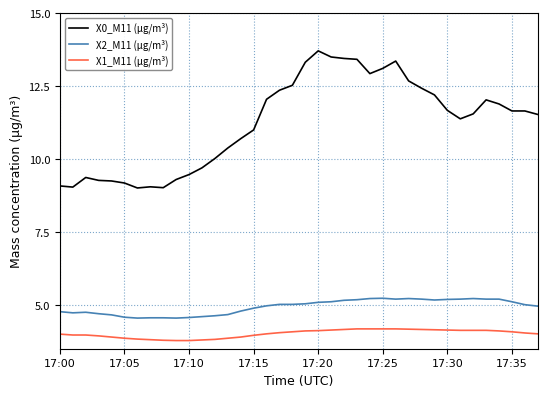

How many distinct data groups are displayed?

3